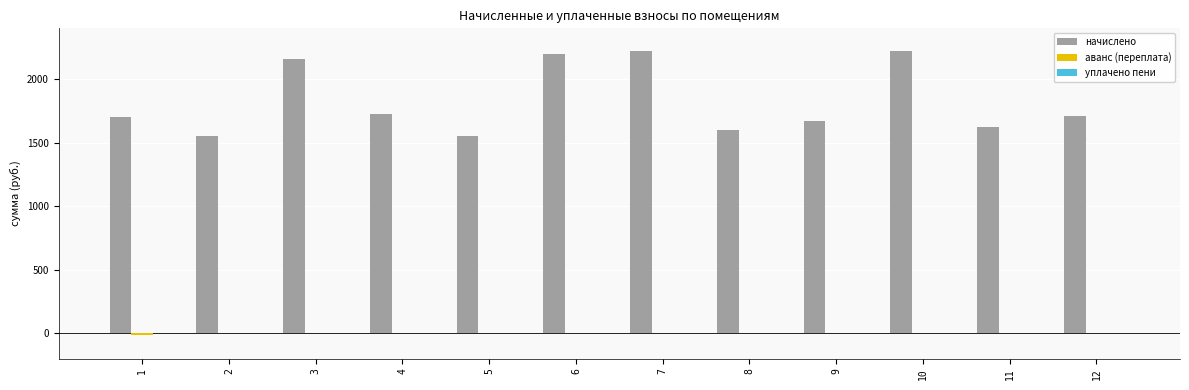

Which series has the largest total across all categories?

начислено